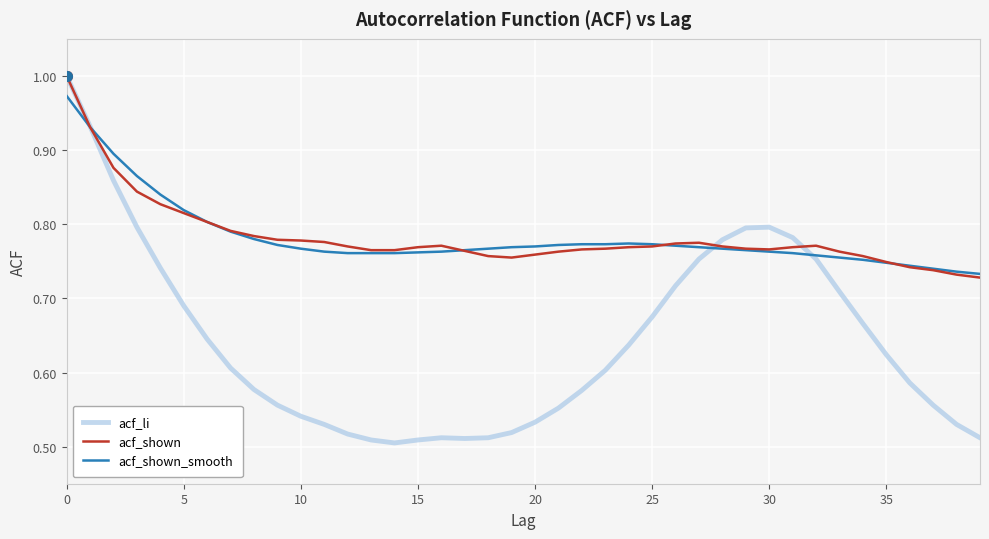

Which series has the largest range (max minus min)?

acf_li